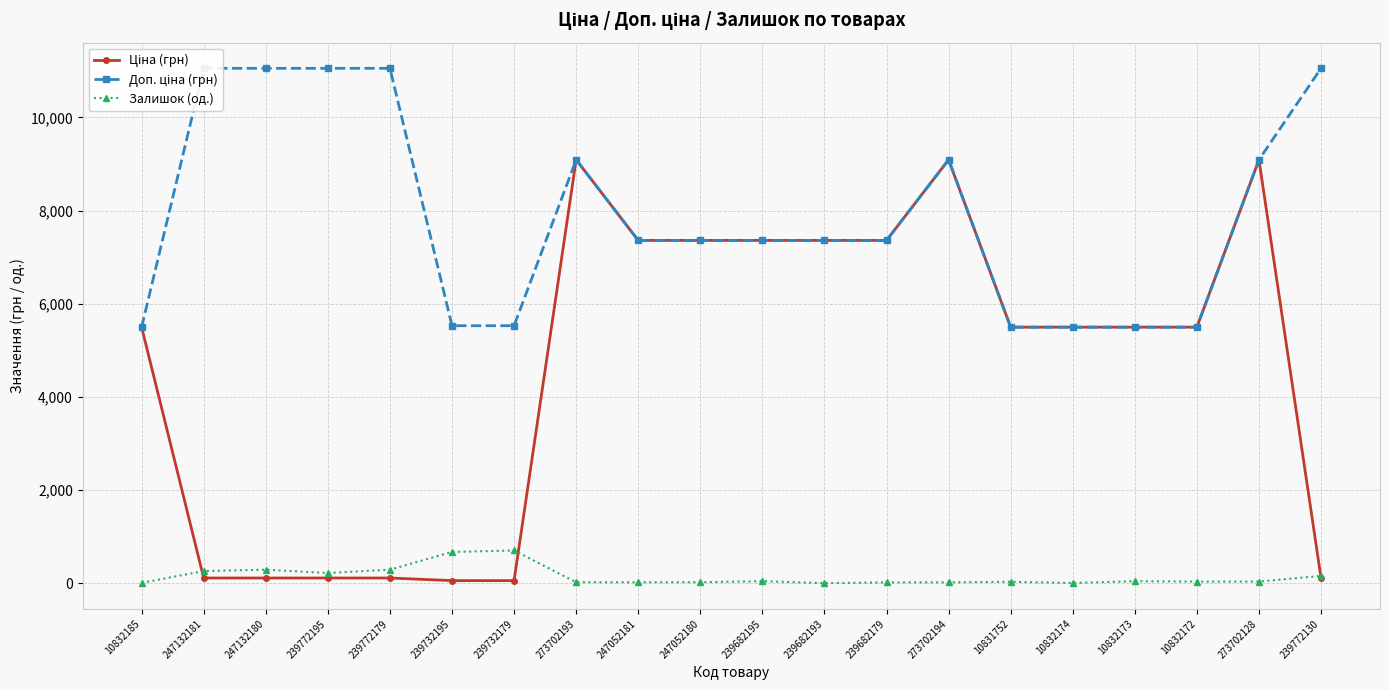

What is the sum of all Доп. ціна (грн) values?

157894.5